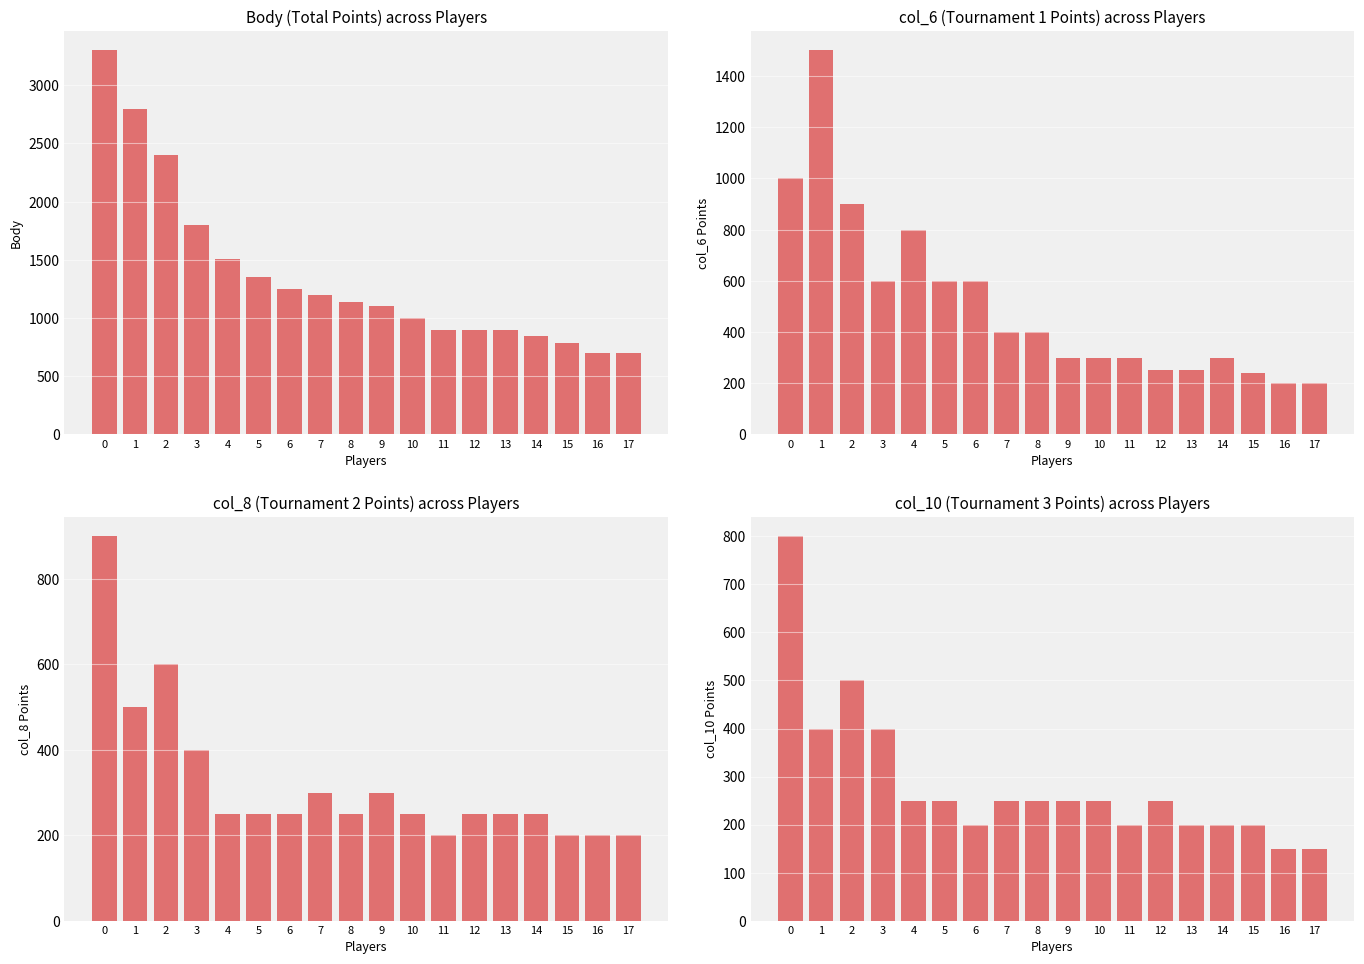

Between 1 and 16, which is larger?

1